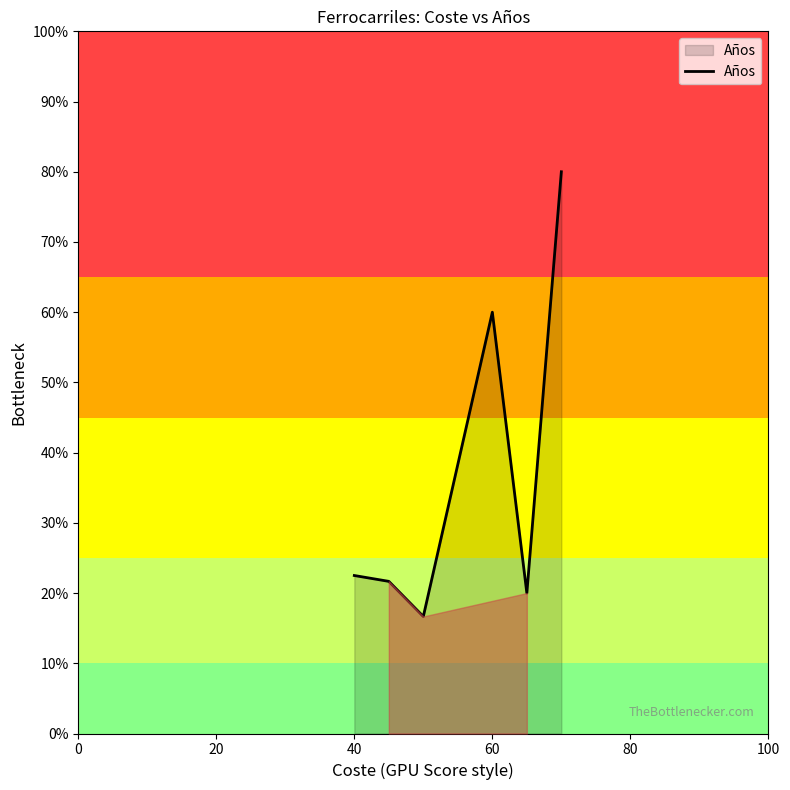

Does the chart display data point markers on the line(s)?

No